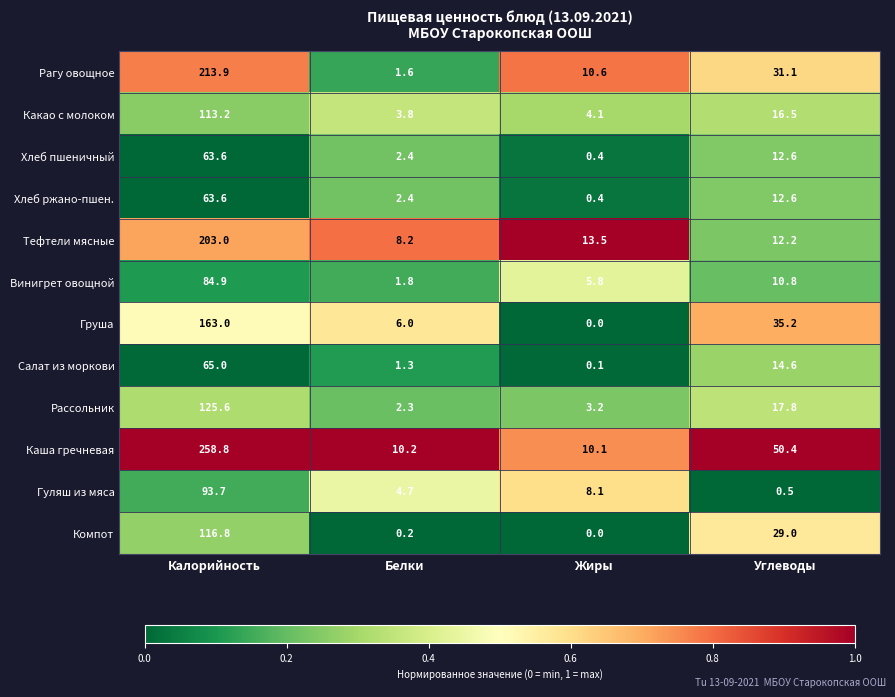

What is the difference between the second highest and minimum values in the Хлеб ржано-пшен. series?

12.2